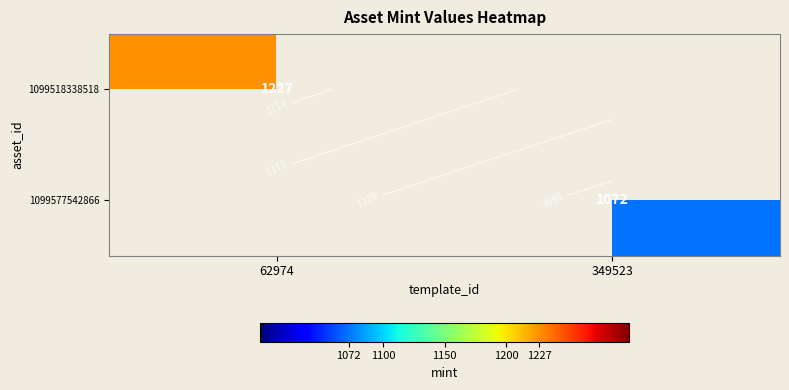

At how many categories does at least one series exceed 1127?

1